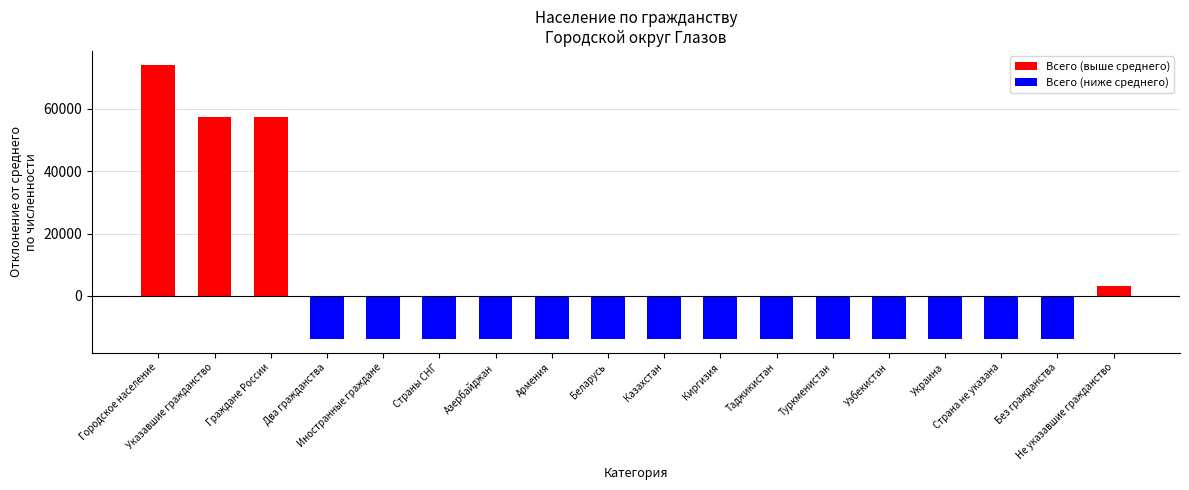

What is the minimum value shown in the chart?

-13703.5